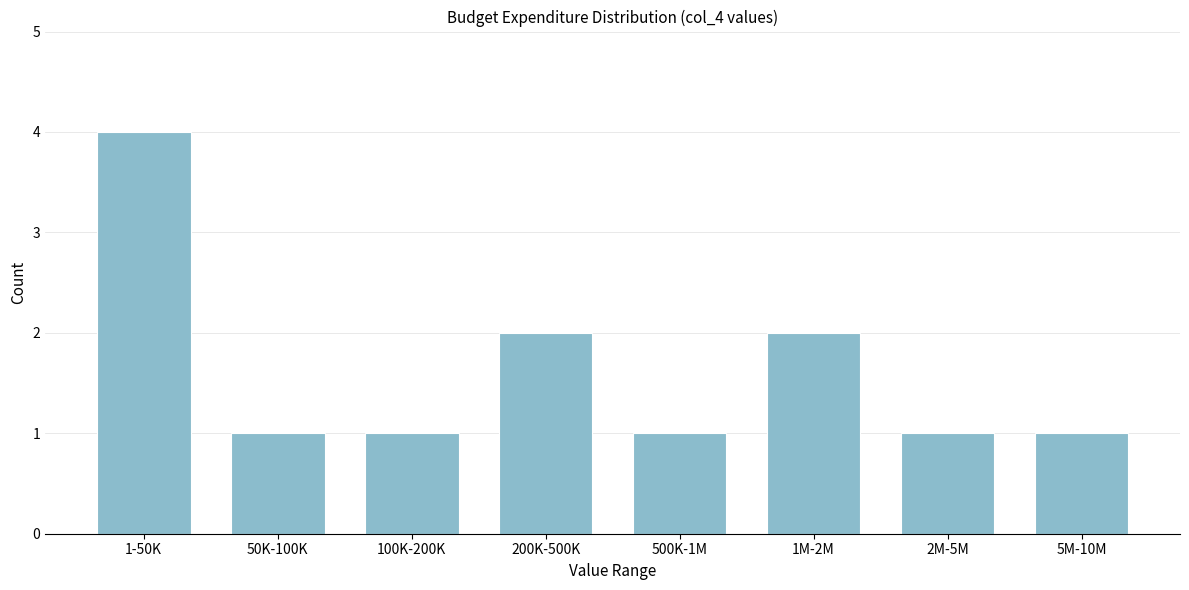

Reading right to left, transcribe all the data shown in this chart.

5M-10M=1	2M-5M=1	1M-2M=2	500K-1M=1	200K-500K=2	100K-200K=1	50K-100K=1	1-50K=4